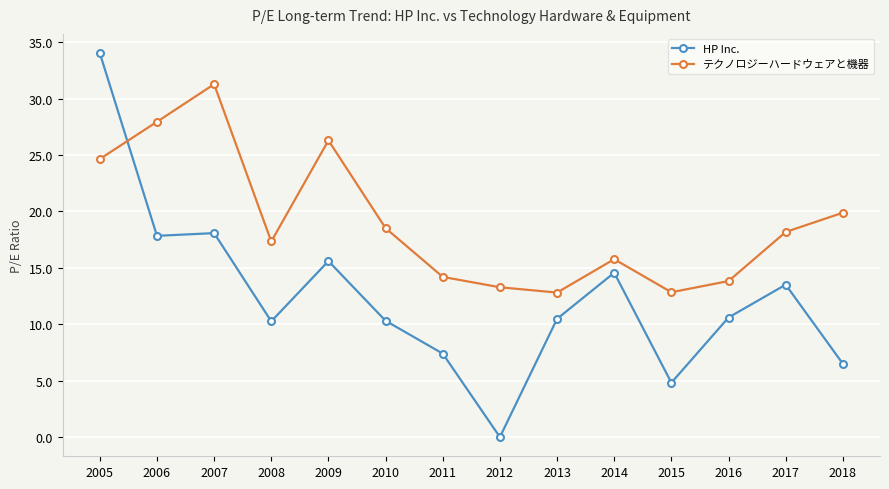

The value of テクノロジーハードウェアと機器 at 2013 is 12.8. True or false?

True